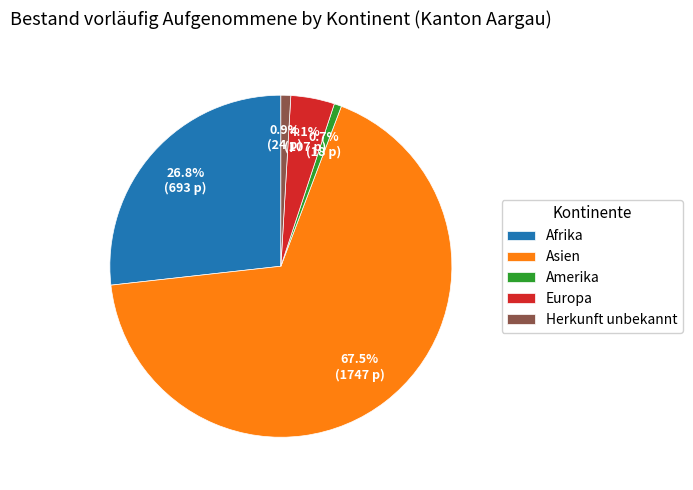

Is there any slice that represents more than half of the pie?

Yes